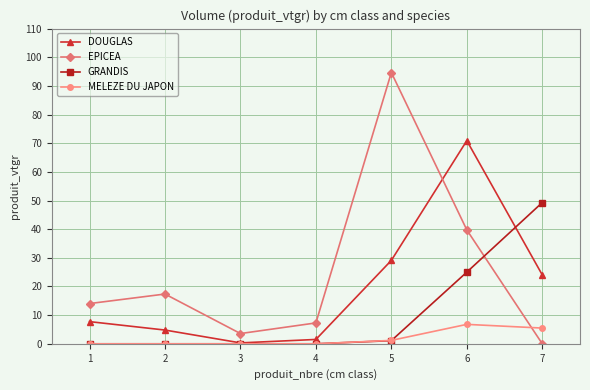

What is the value of the MELEZE DU JAPON point at the 7th from the left?

5.5